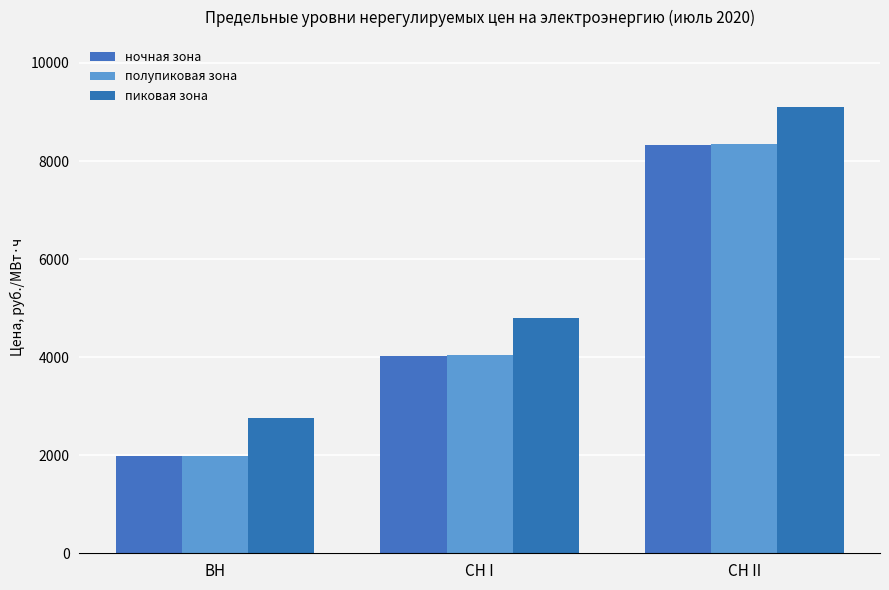

At which label does пиковая зона reach its minimum?

ВН